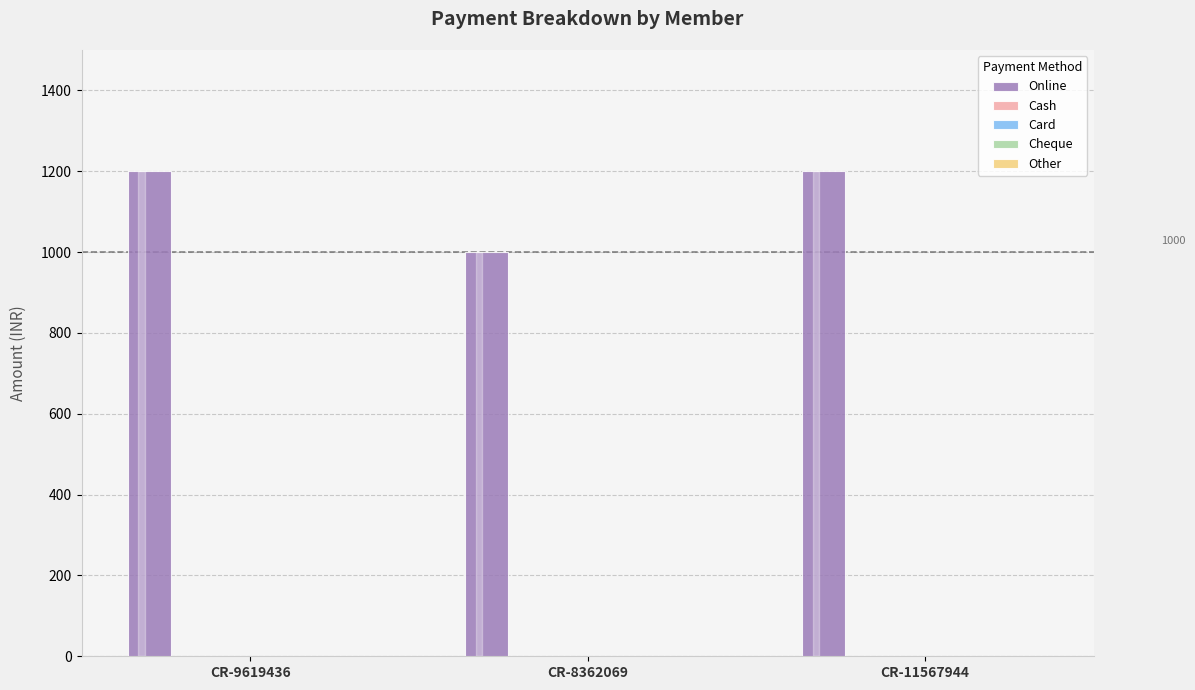

Does the chart contain any negative values?

No